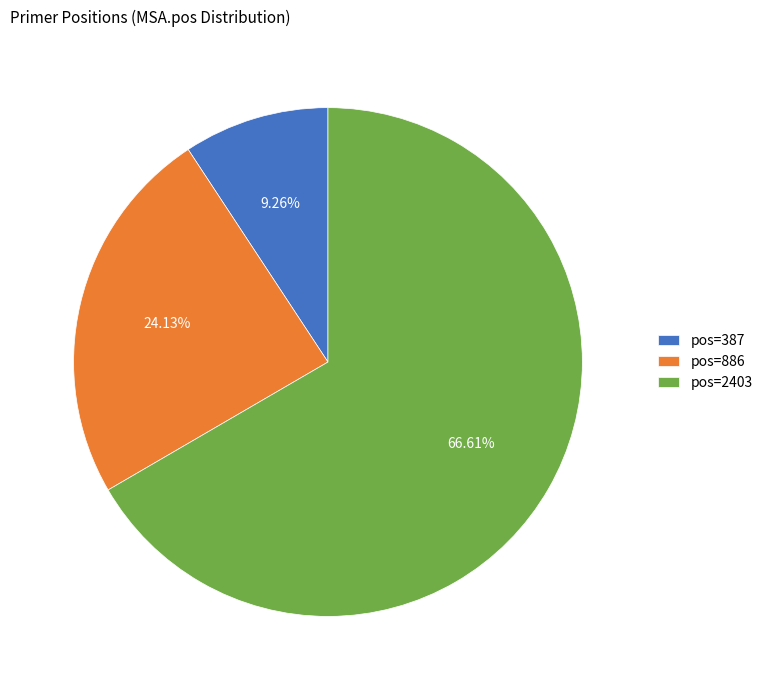

Between pos=886 and pos=387, which is larger?

pos=886